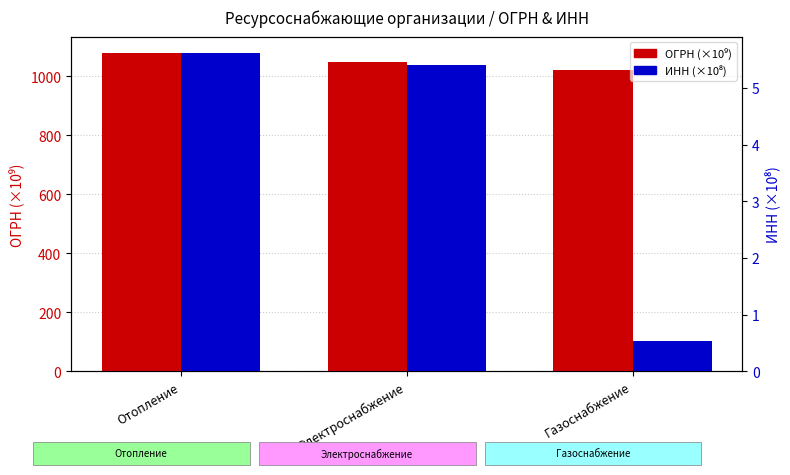

The value of ОГРН (×10⁹) at Электроснабжение is 1050.6. True or false?

True